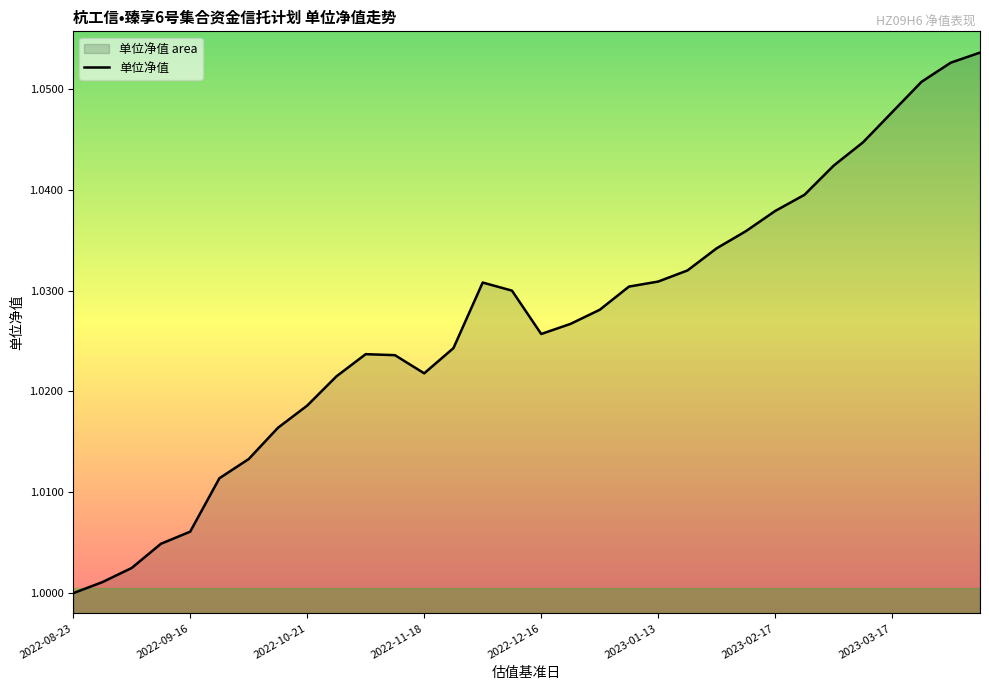

The chart shows a value of 0.5 at 27. True or false?

False